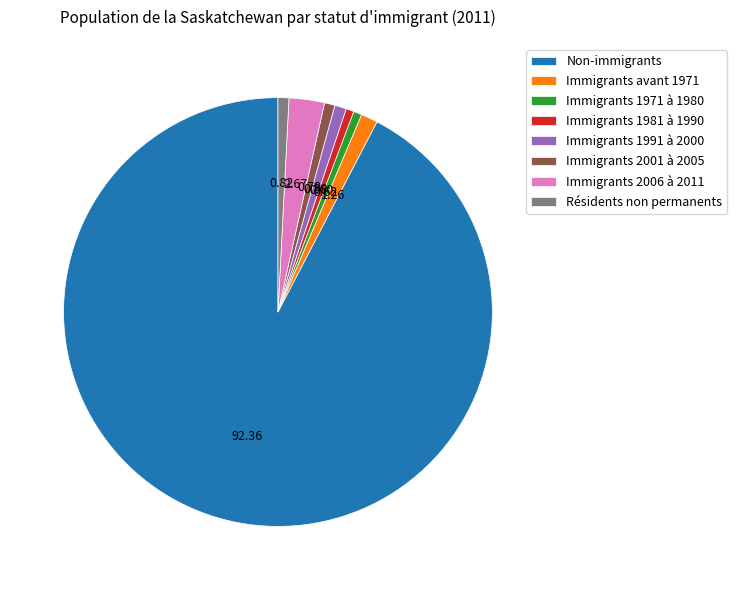

True or false: Immigrants 1981 à 1990 accounts for 1% of the total.

True